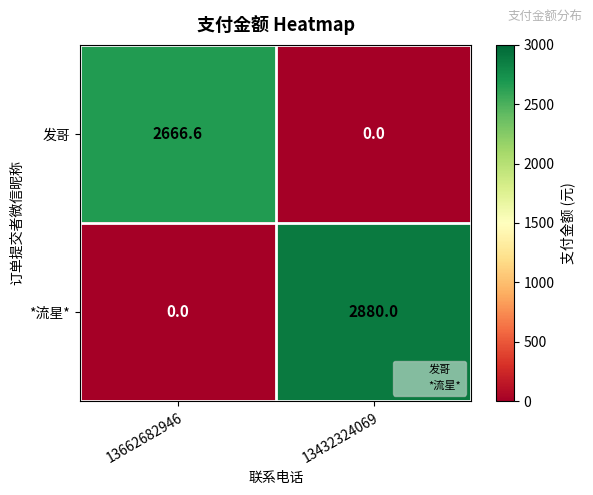

The value of 发哥 at 13662682946 is 2666.6. True or false?

True